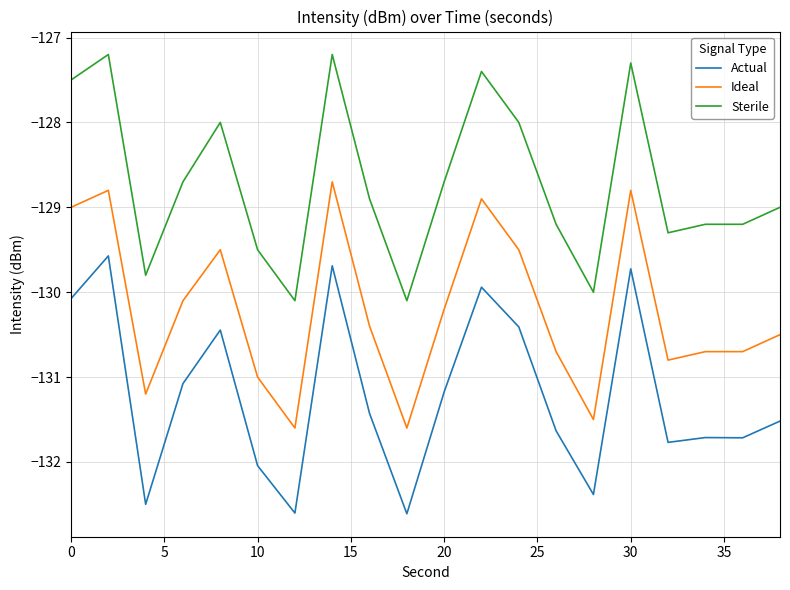

Rank the series by their average value, from lowest to highest.

Actual, Ideal, Sterile